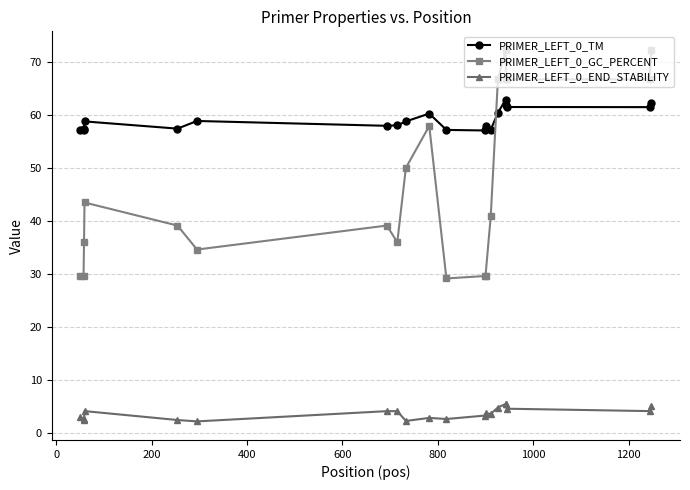

True or false: PRIMER_LEFT_0_END_STABILITY and PRIMER_LEFT_0_GC_PERCENT cross at least once.

False